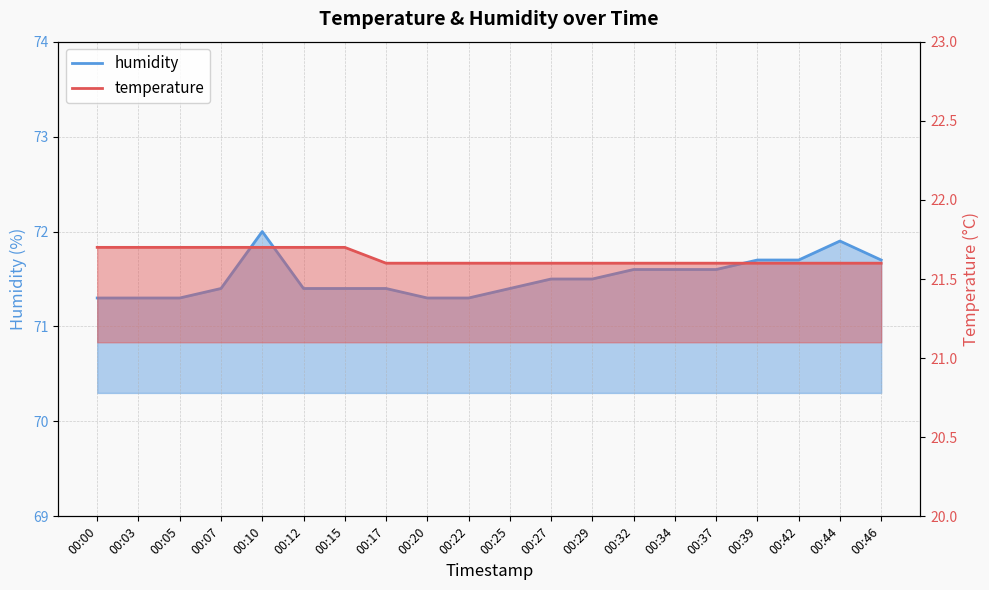

Reading left to right, list all the values displayed in this chart.

temperature: 21.7	21.7	21.7	21.7	21.7	21.7	21.7	21.6	21.6	21.6	21.6	21.6	21.6	21.6	21.6	21.6	21.6	21.6	21.6	21.6
humidity: 71.3	71.3	71.3	71.4	72.0	71.4	71.4	71.4	71.3	71.3	71.4	71.5	71.5	71.6	71.6	71.6	71.7	71.7	71.9	71.7